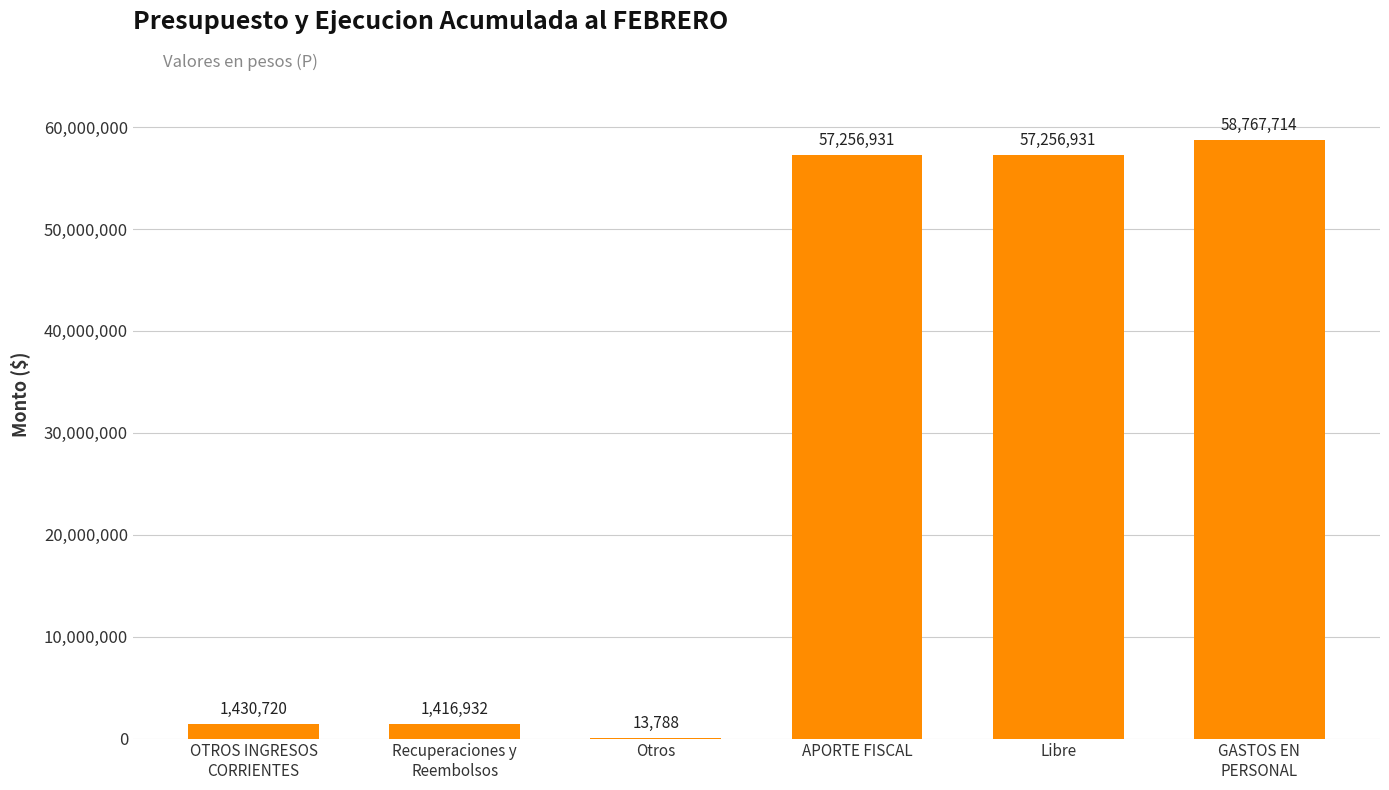

How many distinct data groups are displayed?

1